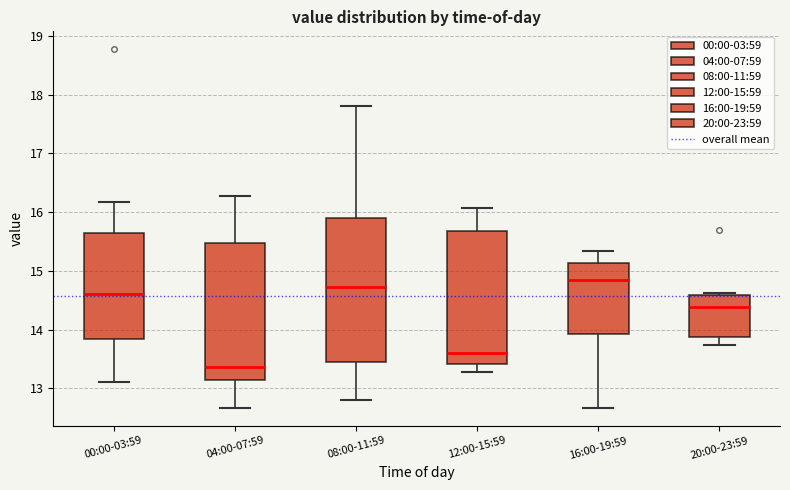

Where is the upper edge of the box for 04:00-07:59 on the y-axis? The values are not printed on the chart, so give them approximately, as read against the axis.

15.5